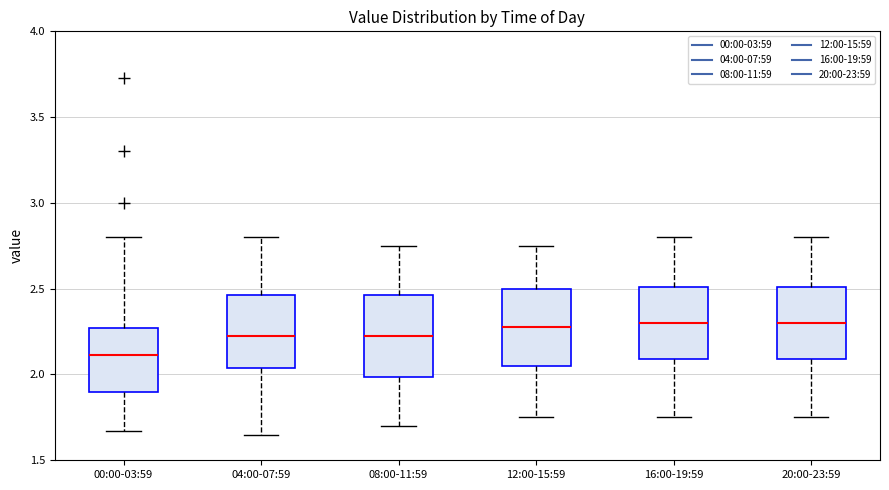

Reading left to right, transcribe this box plot: for each box, give where its median line is, the range the box spans, and where its two whiskers end, as read against the y-axis. The values are not printed on the chart, so give them approximately, as read against the axis.

00:00-03:59: median 2.10, box 1.90 to 2.25, whiskers 1.65 to 2.80
04:00-07:59: median 2.25, box 2.05 to 2.45, whiskers 1.65 to 2.80
08:00-11:59: median 2.25, box 2.00 to 2.45, whiskers 1.70 to 2.75
12:00-15:59: median 2.30, box 2.05 to 2.50, whiskers 1.75 to 2.75
16:00-19:59: median 2.30, box 2.10 to 2.50, whiskers 1.75 to 2.80
20:00-23:59: median 2.30, box 2.10 to 2.50, whiskers 1.75 to 2.80